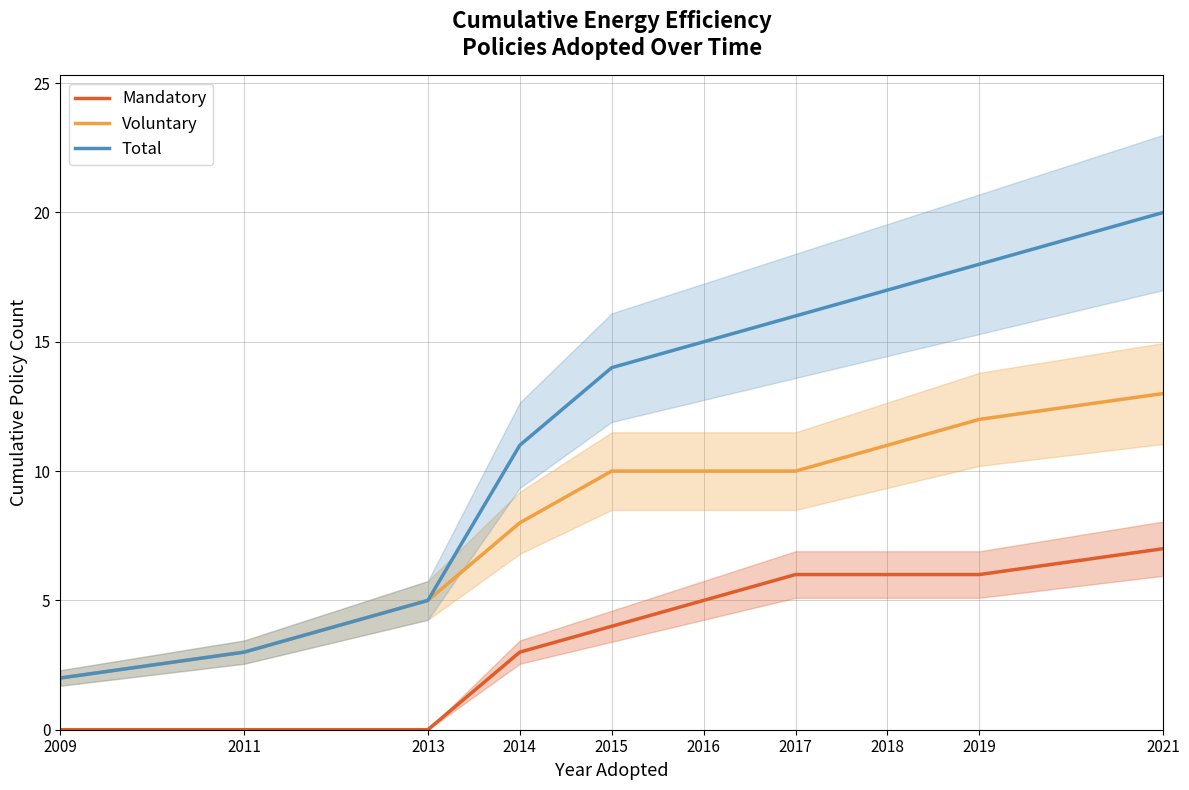

True or false: Voluntary has a value of 7 at 2013.

False